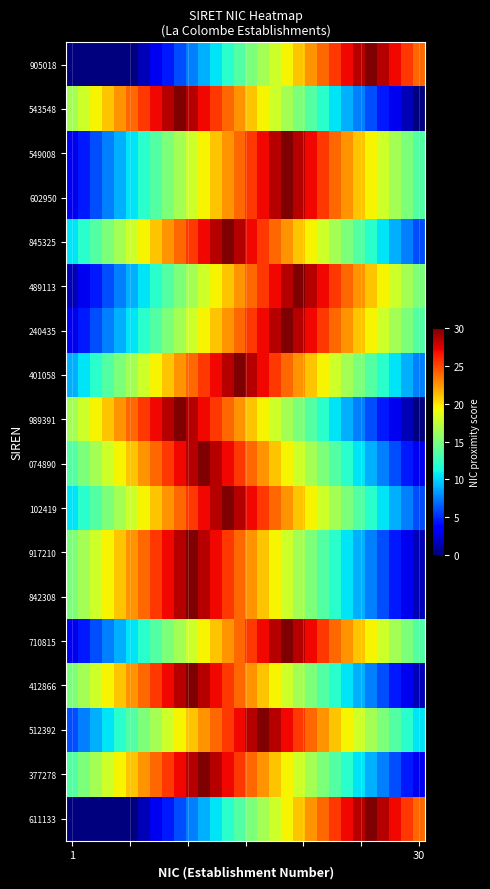

How many data points does each series have?

30